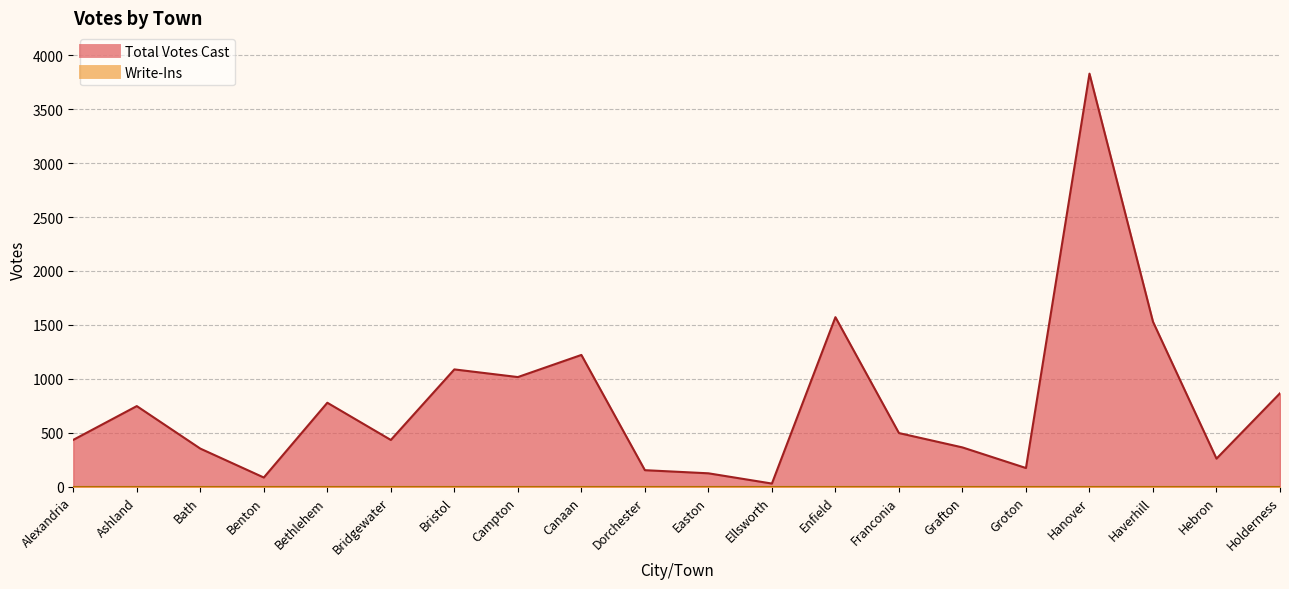

Which has a higher value, Haverhill or Bristol?

Haverhill